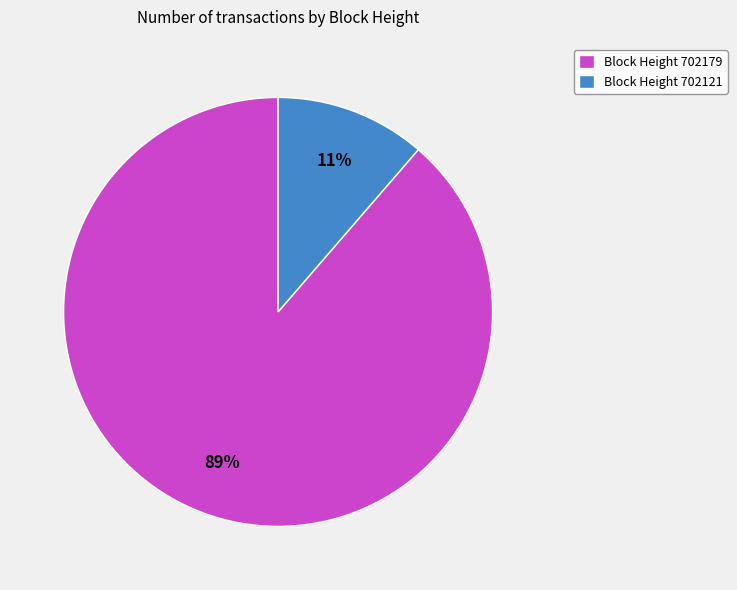

Combined, do Block Height 702121 and Block Height 702179 account for over 50%?

Yes